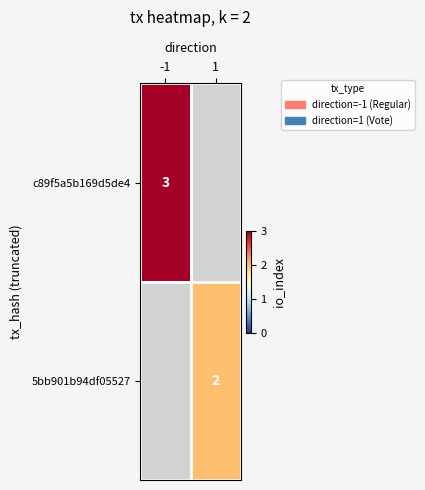

Is the value of c89f5a5b169d5de4 at -1 greater than the value of 5bb901b94df05527 at 1?

Yes